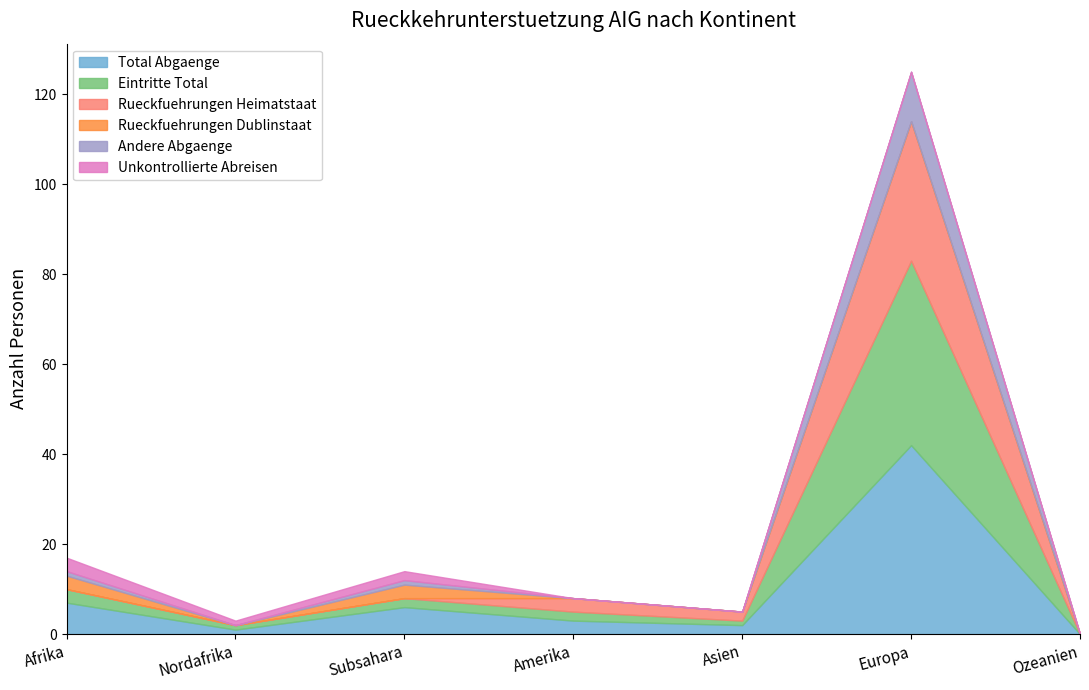

True or false: Total Abgaenge and Unkontrollierte Abreisen cross at least once.

False